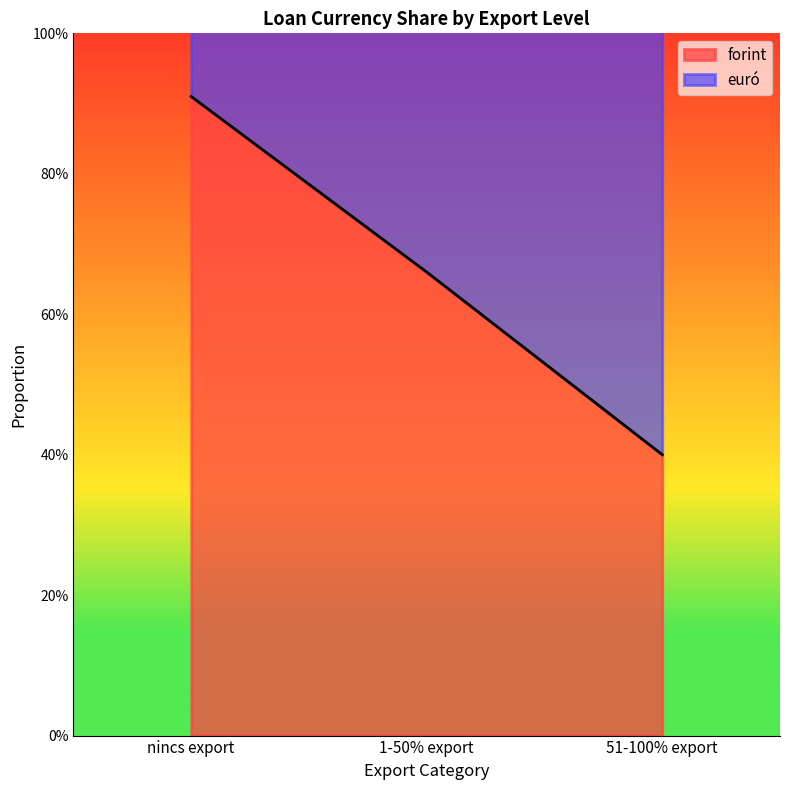

The value of euró at 51-100% export is 0.8. True or false?

False